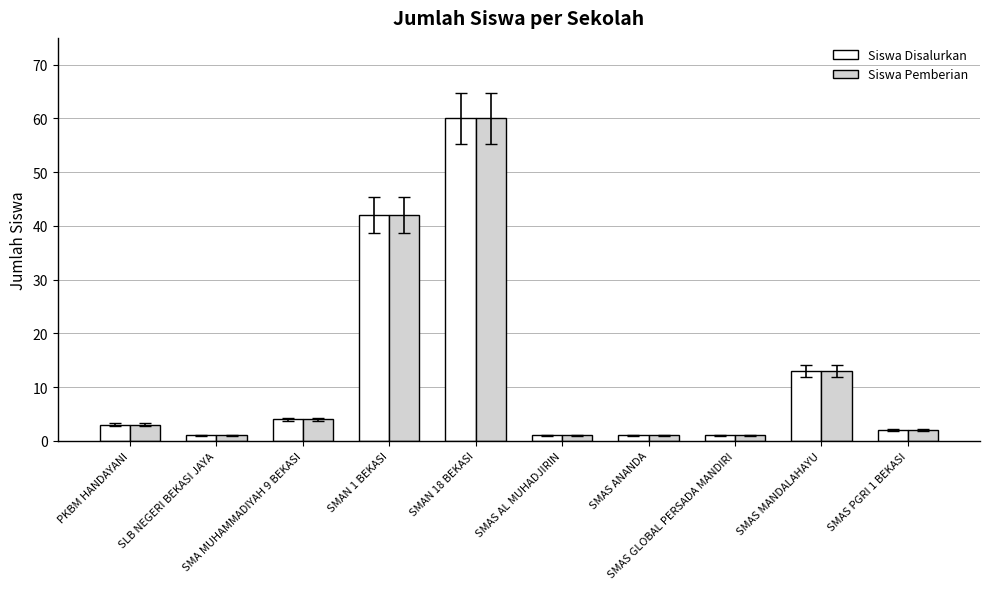

Is the value of Siswa Disalurkan at SMAN 18 BEKASI greater than the value of Siswa Pemberian at SMAS PGRI 1 BEKASI?

Yes